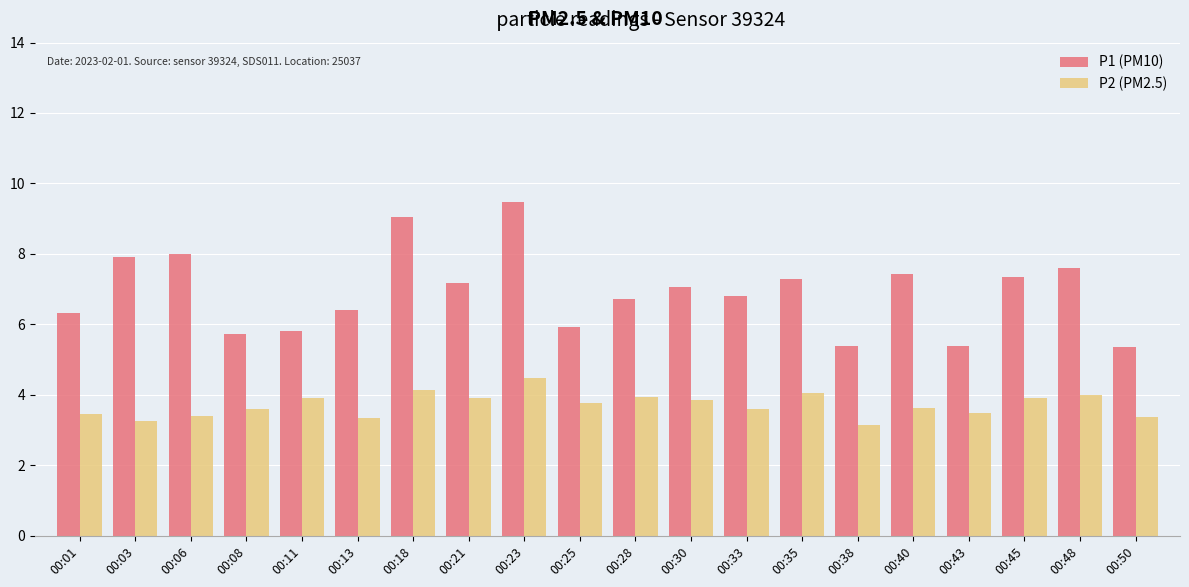

At how many categories does at least one series exceed 4?

20